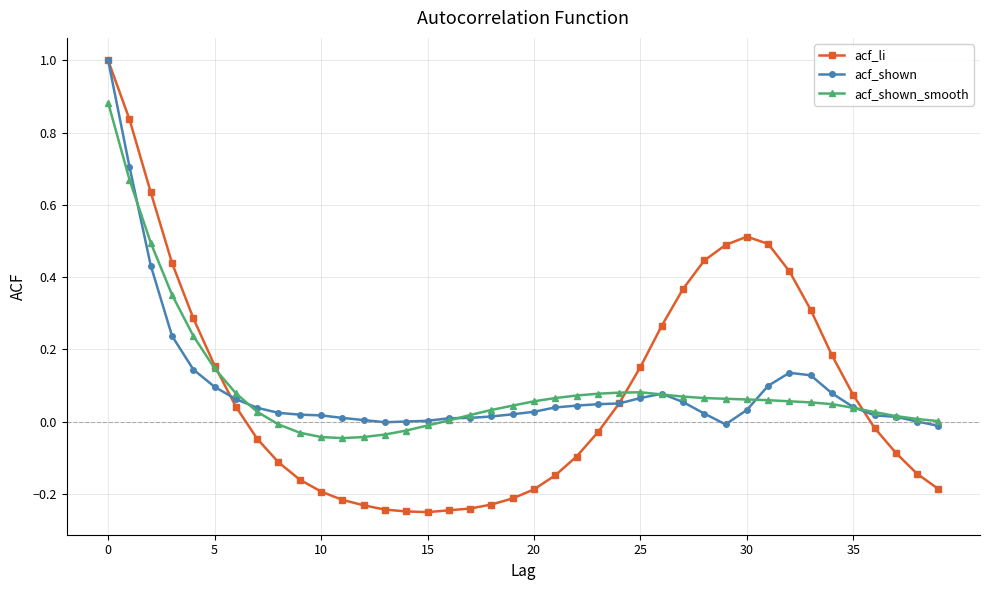

What are all the series names shown in the legend?

acf_li, acf_shown, acf_shown_smooth